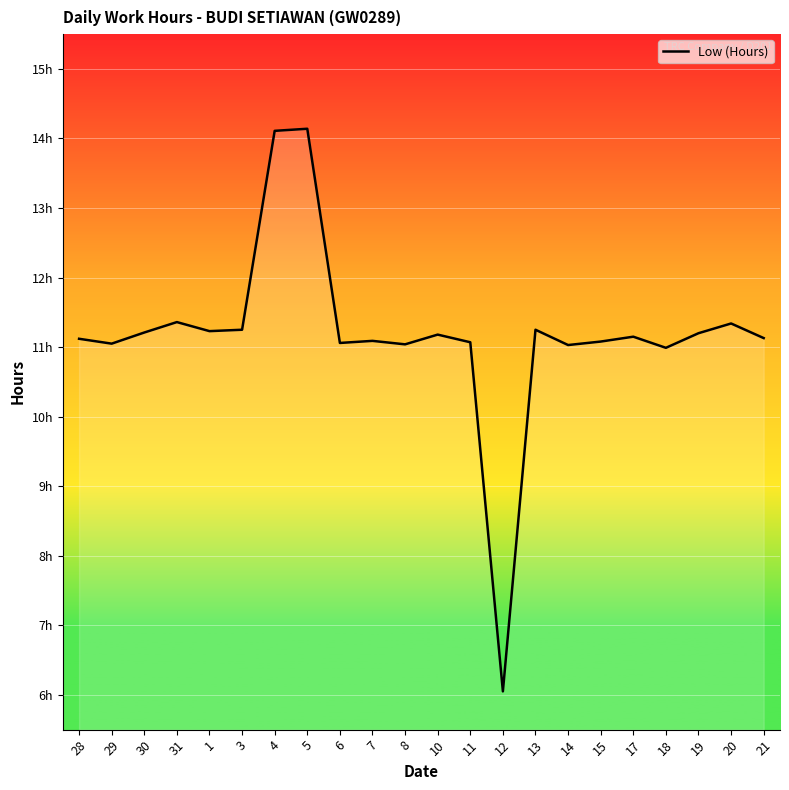

Does the chart have visible grid lines?

Yes